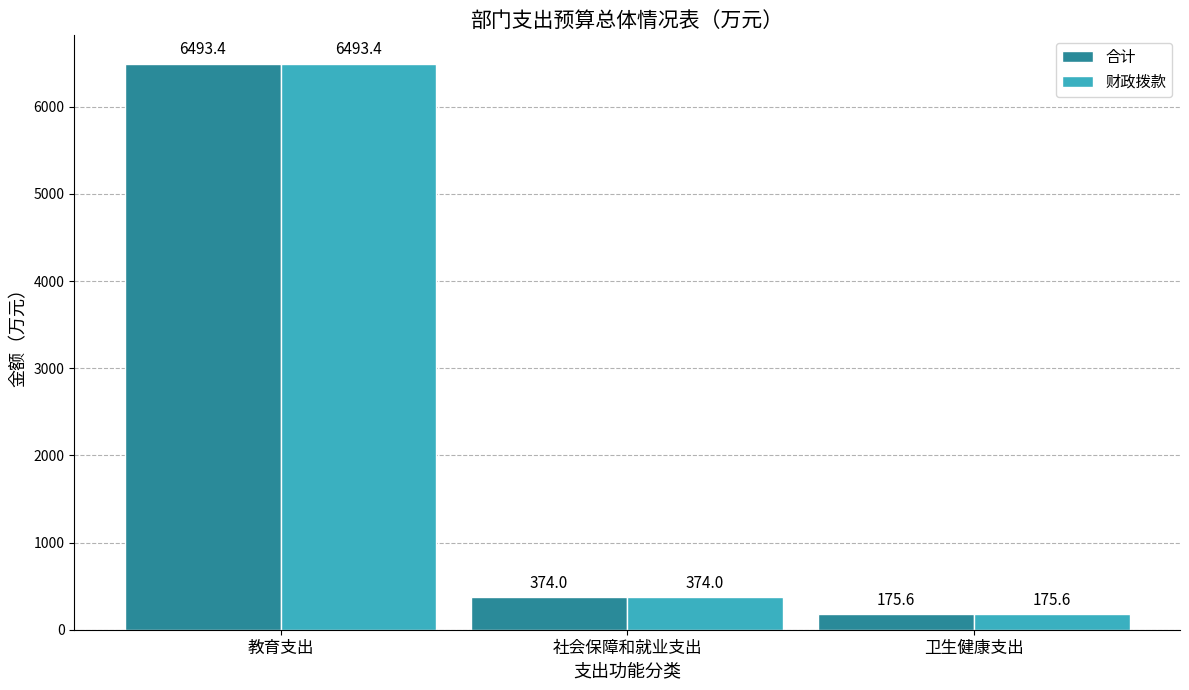

What position from the right is 社会保障和就业支出?

2